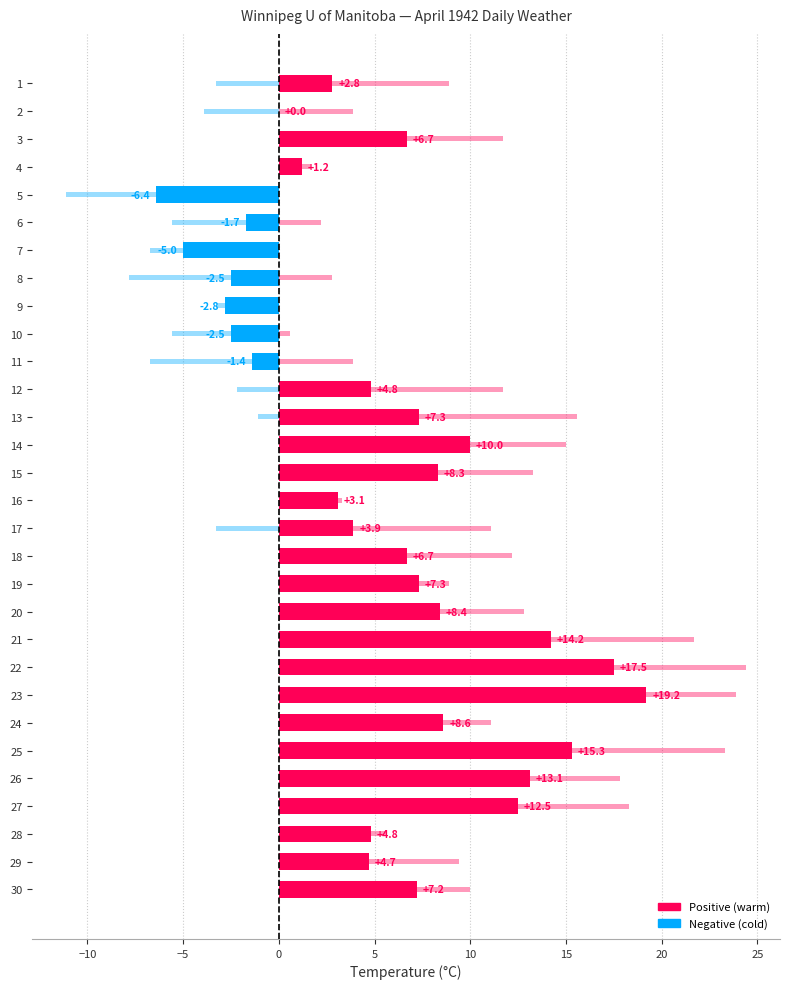

How many negative values are there?

7